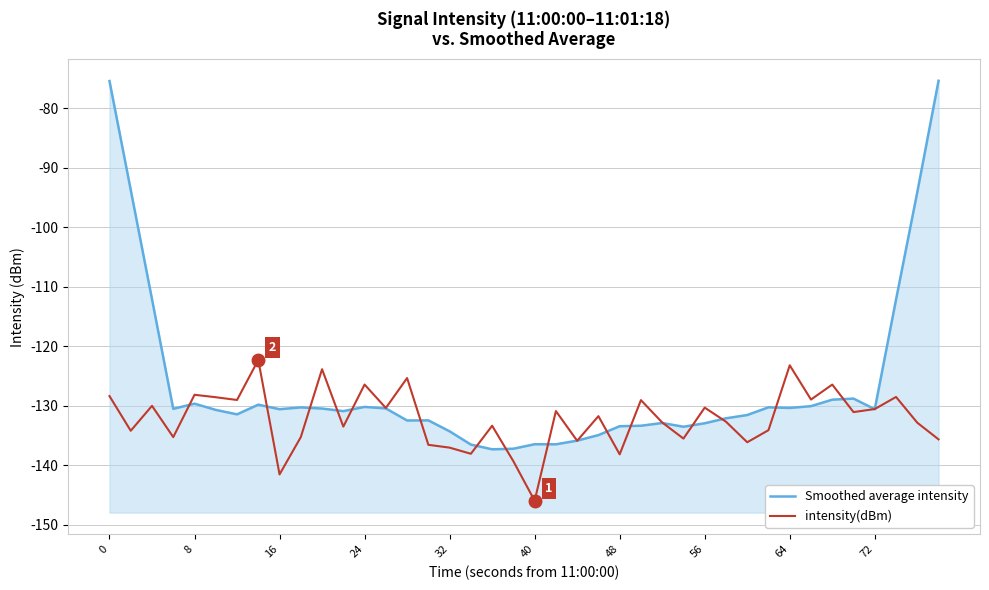

True or false: Smoothed average intensity has more than 0 interior local peaks.

True